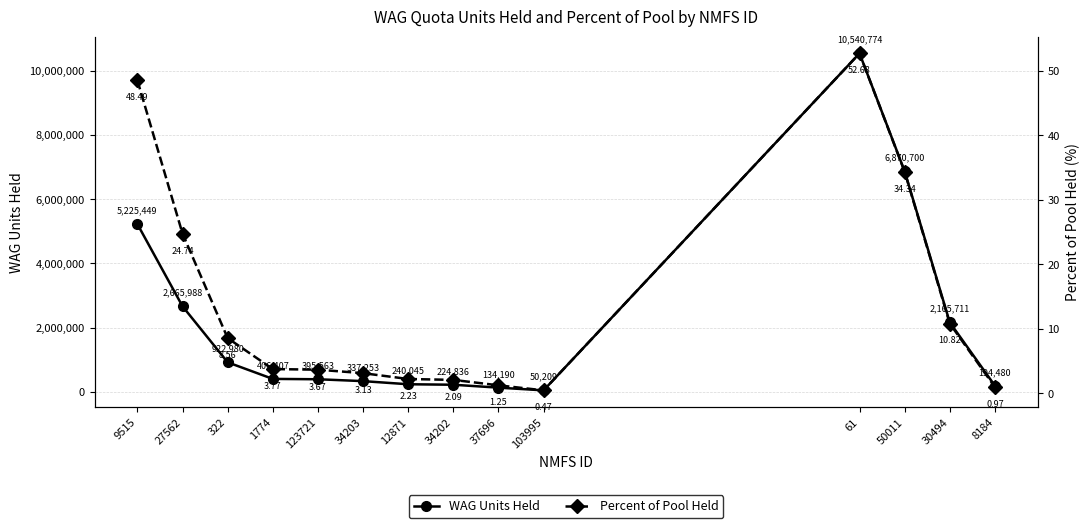

How many values in the Percent of Pool Held series exceed 3?

9